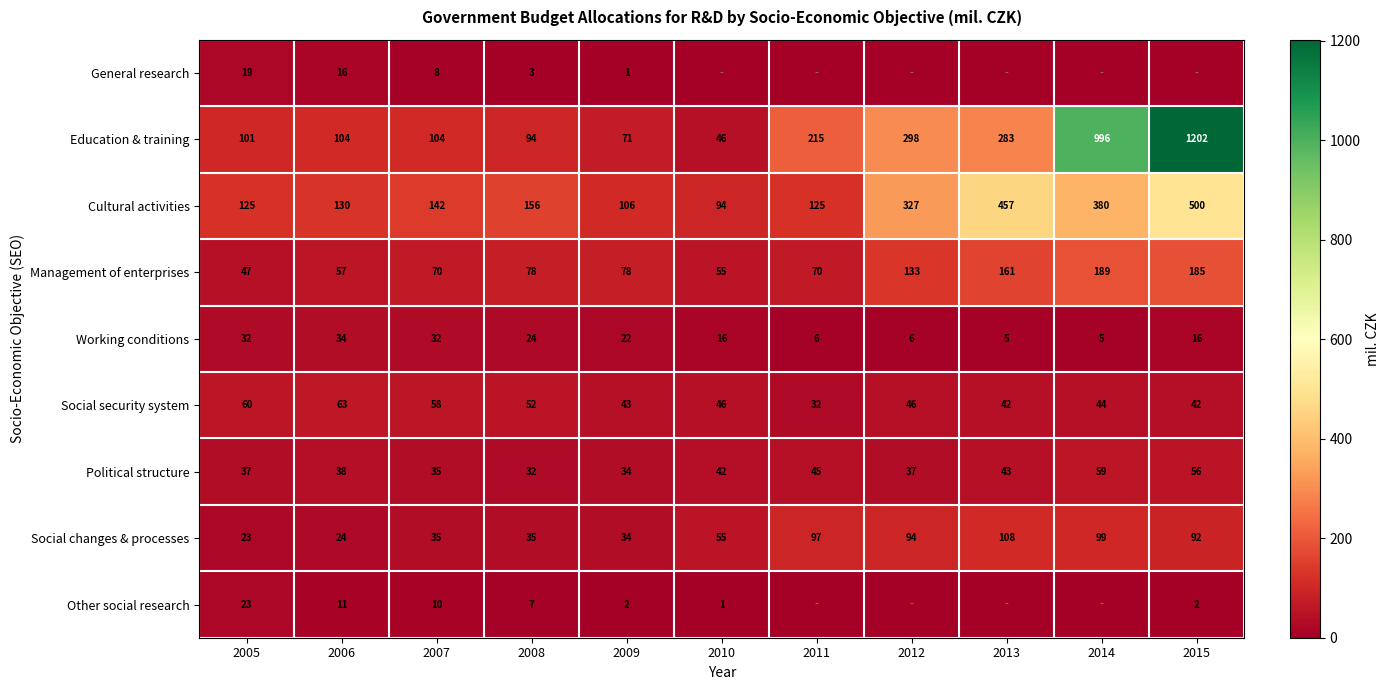

At how many categories does at least one series exceed 654?

2